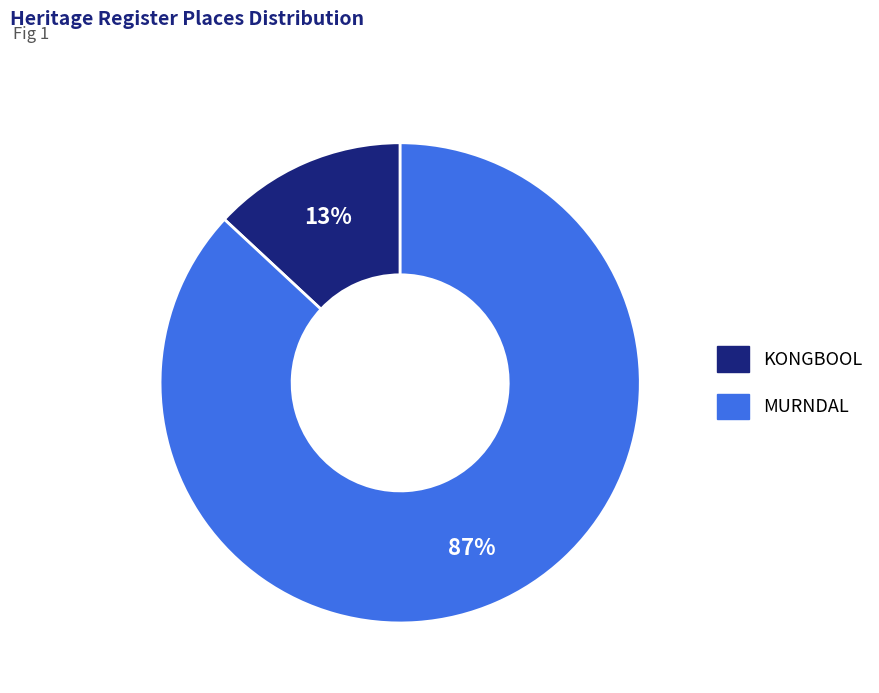

To the nearest percent, what is the difference between the largest and smallest slice percentages?

74%